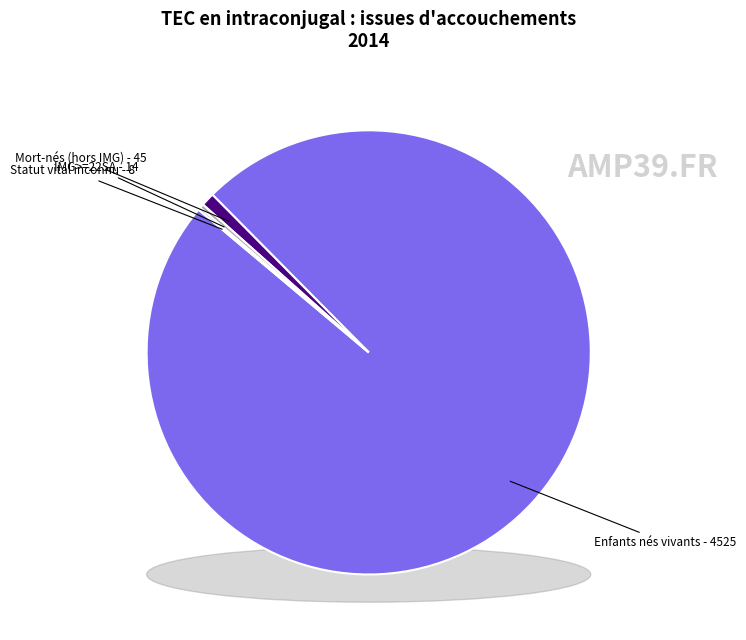

What is the largest slice in the pie chart?

Enfants nés vivants